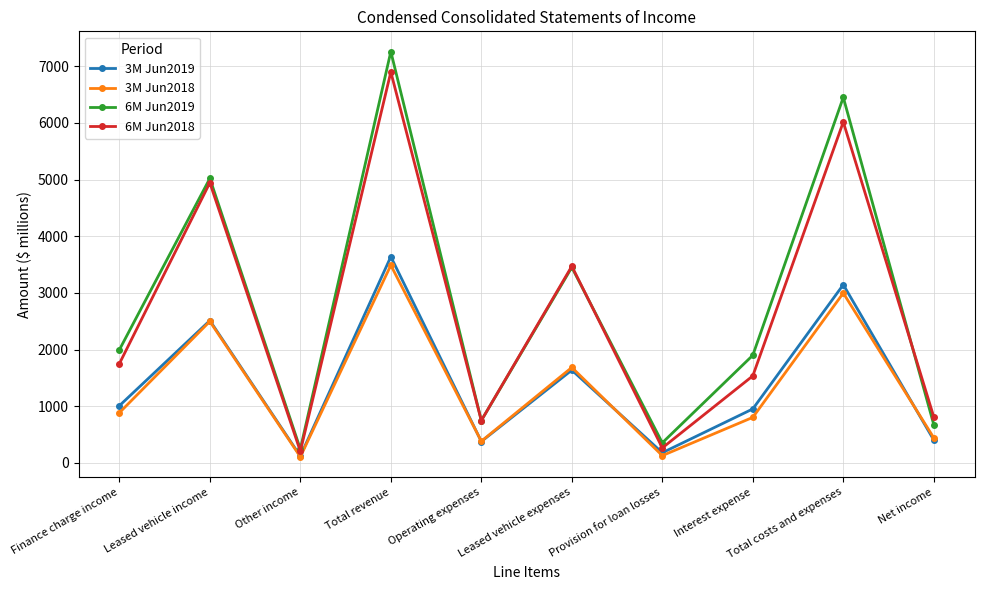

In 6M Jun2018, how many points are lower than both neighbors (excluding endpoints)?

3